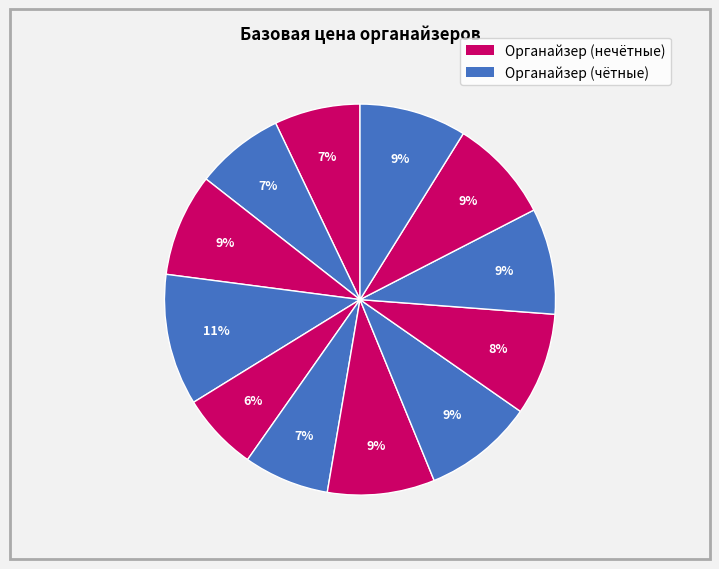

Count the number of slices in the pie.

12